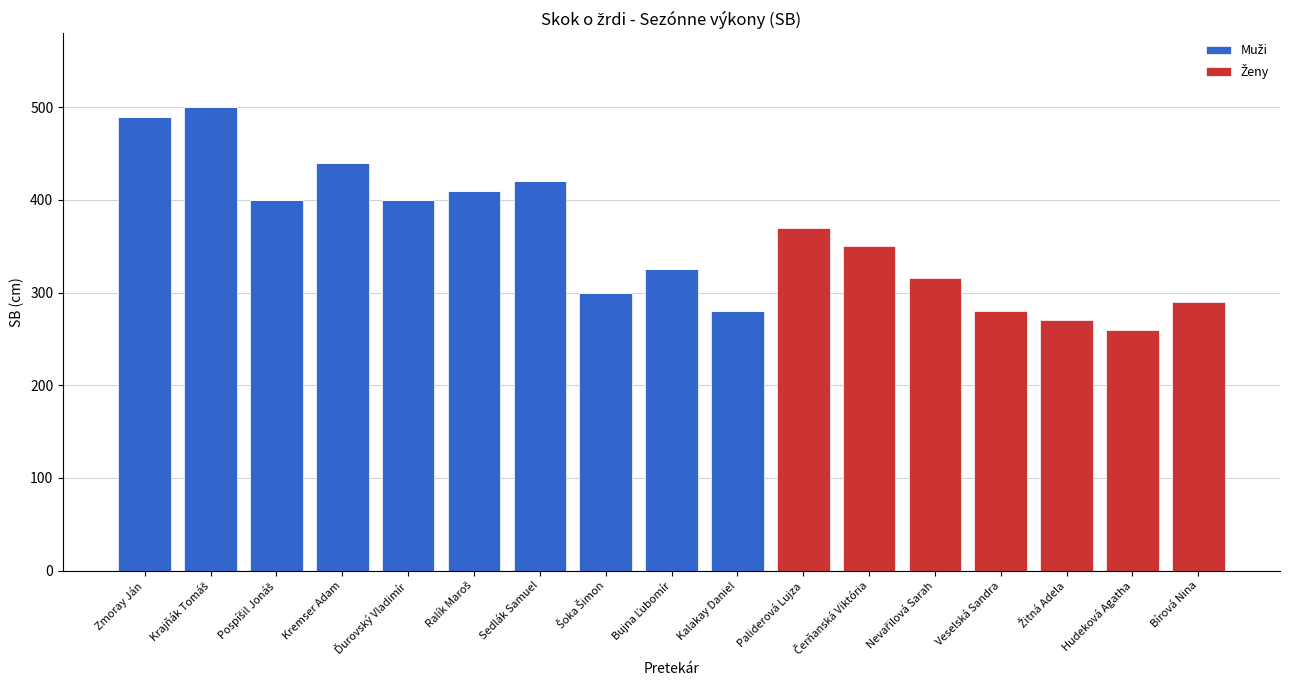

What is the total value across all series at Bírová Nina?

290